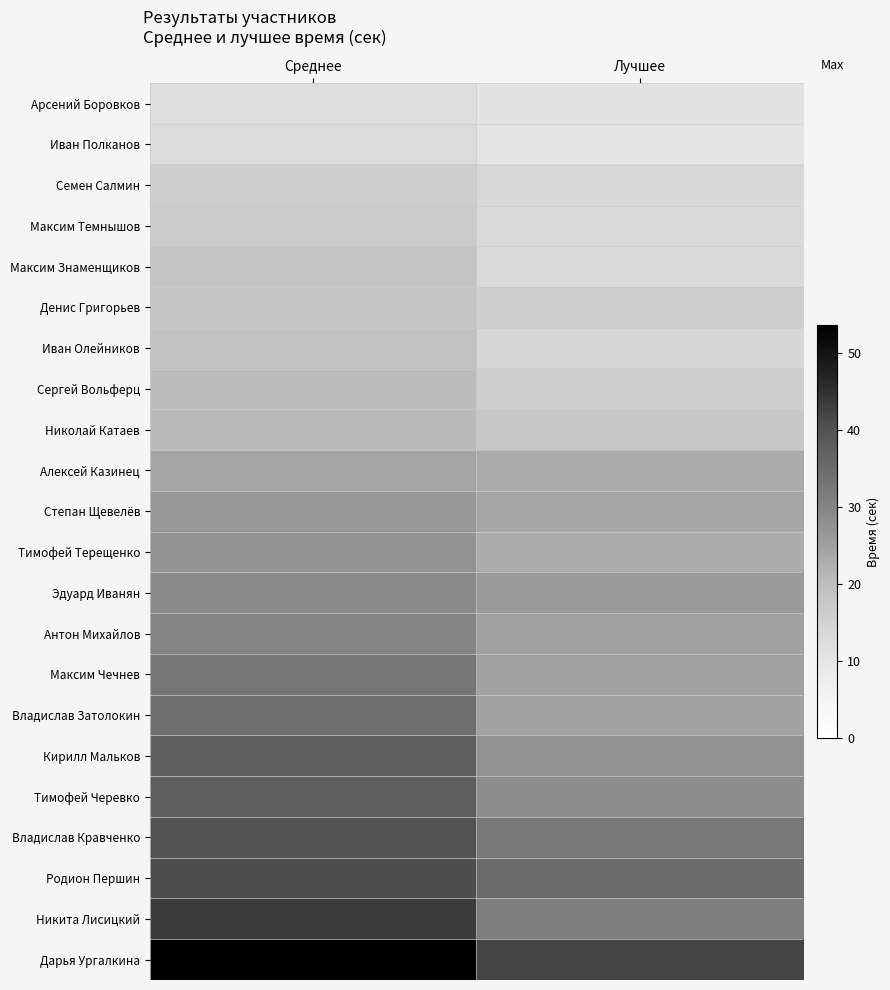

Rank the series by their maximum value, from lowest to highest.

Арсений Боровков, Иван Полканов, Семен Салмин, Максим Темнышов, Максим Знаменщиков, Денис Григорьев, Иван Олейников, Сергей Вольферц, Николай Катаев, Алексей Казинец, Степан Щевелёв, Тимофей Терещенко, Эдуард Иванян, Антон Михайлов, Максим Чечнев, Владислав Затолокин, Кирилл Мальков, Тимофей Черевко, Владислав Кравченко, Родион Першин, Никита Лисицкий, Дарья Ургалкина